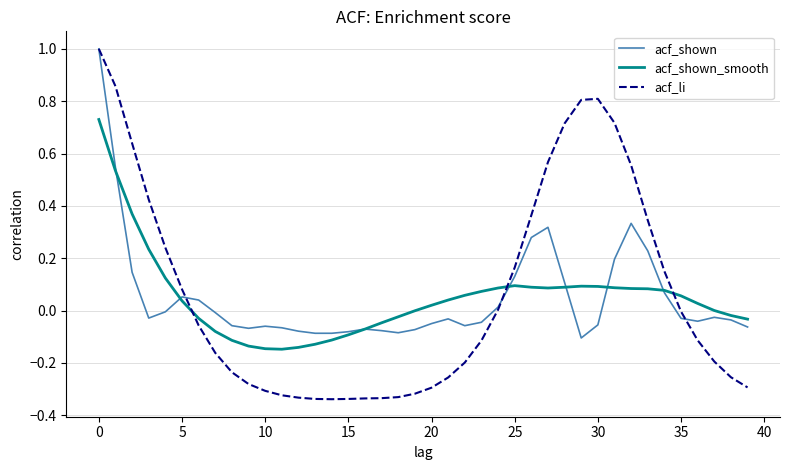

What is the maximum value shown in the chart?

1.0